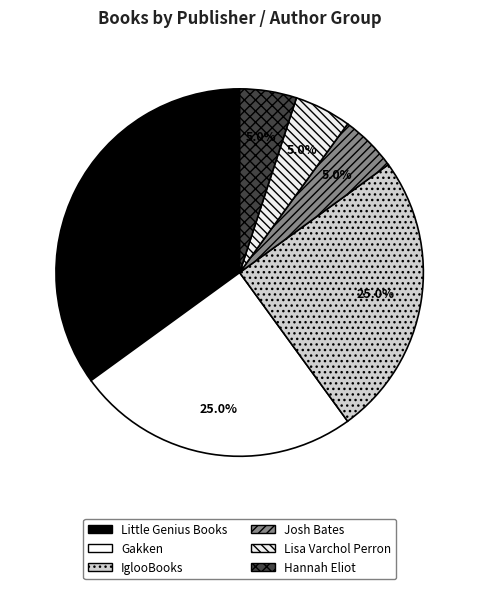

Which slice is the smallest?

Josh Bates